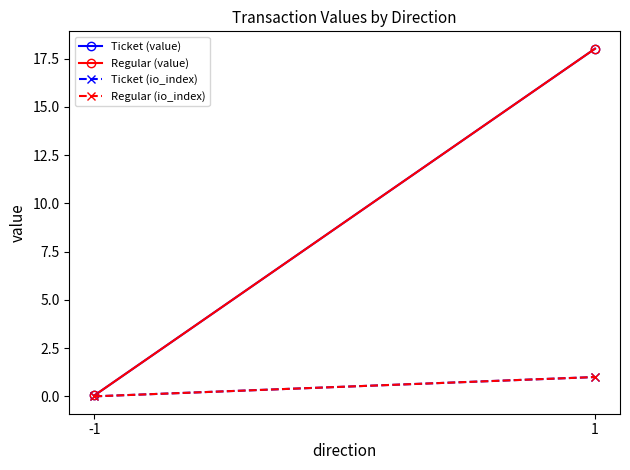

List the labels in order of Regular (io_index) value, smallest first.

-1, 1